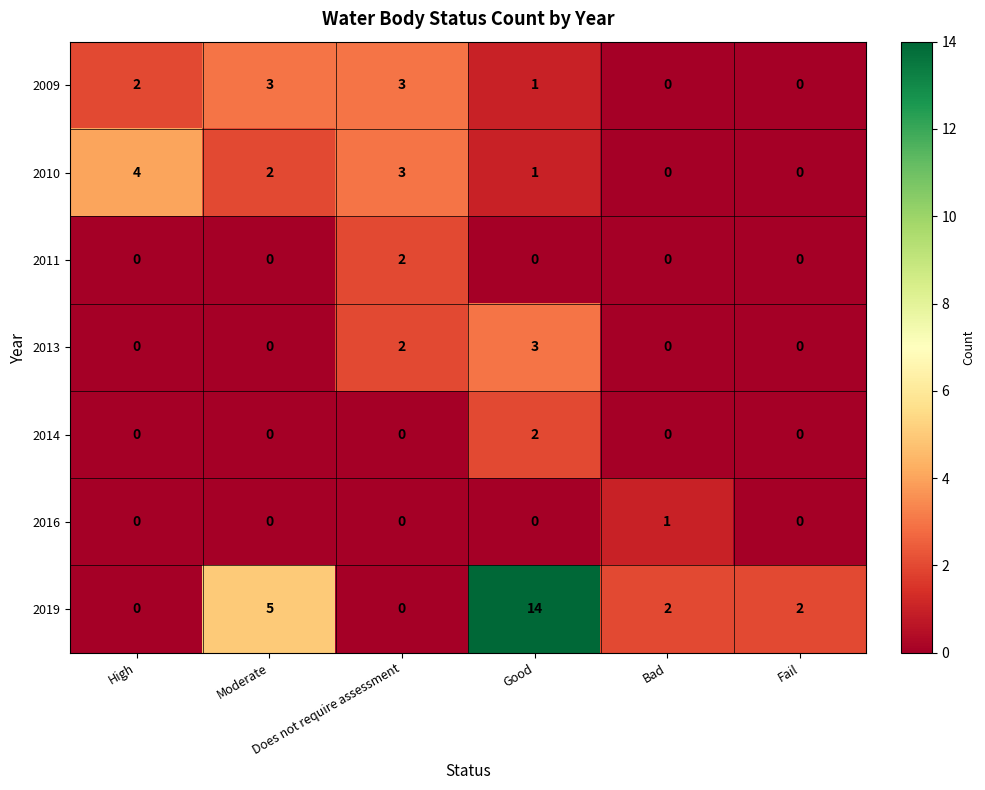

Which series has the widest spread of values?

2019